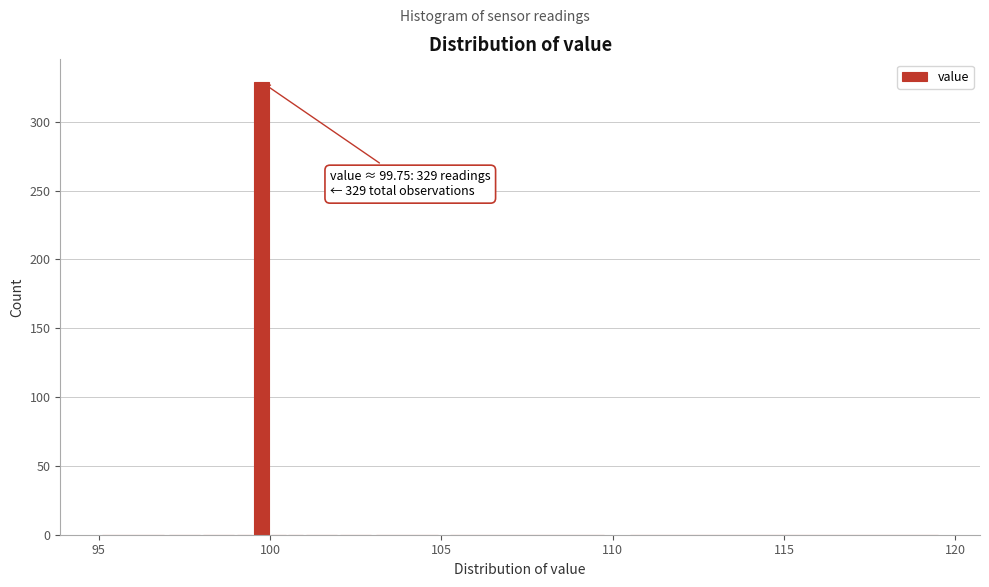

Read against the x-axis, roughly where is the centre of the tallest bar?

100.0